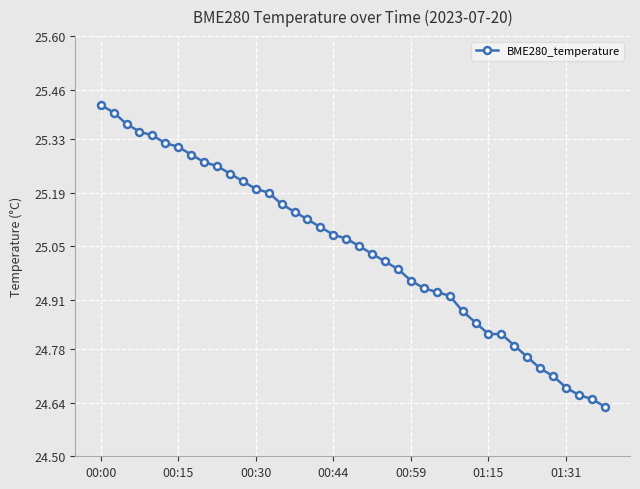

What is the difference between the maximum and minimum values?

0.8